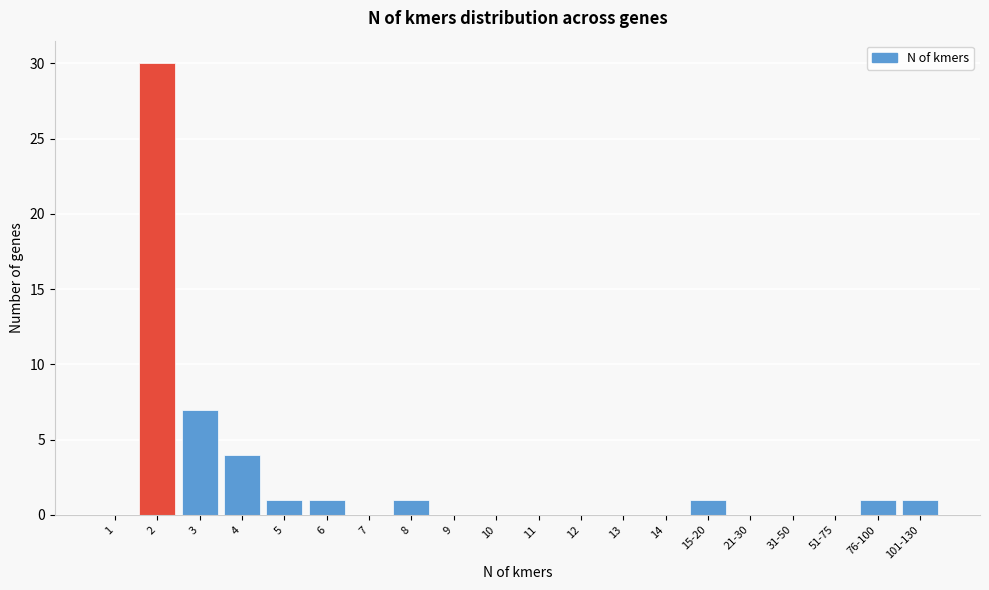

Reading left to right, extract all data points from this chart.

1=0	2=30	3=7	4=4	5=1	6=1	7=0	8=1	9=0	10=0	11=0	12=0	13=0	14=0	15-20=1	21-30=0	31-50=0	51-75=0	76-100=1	101-130=1